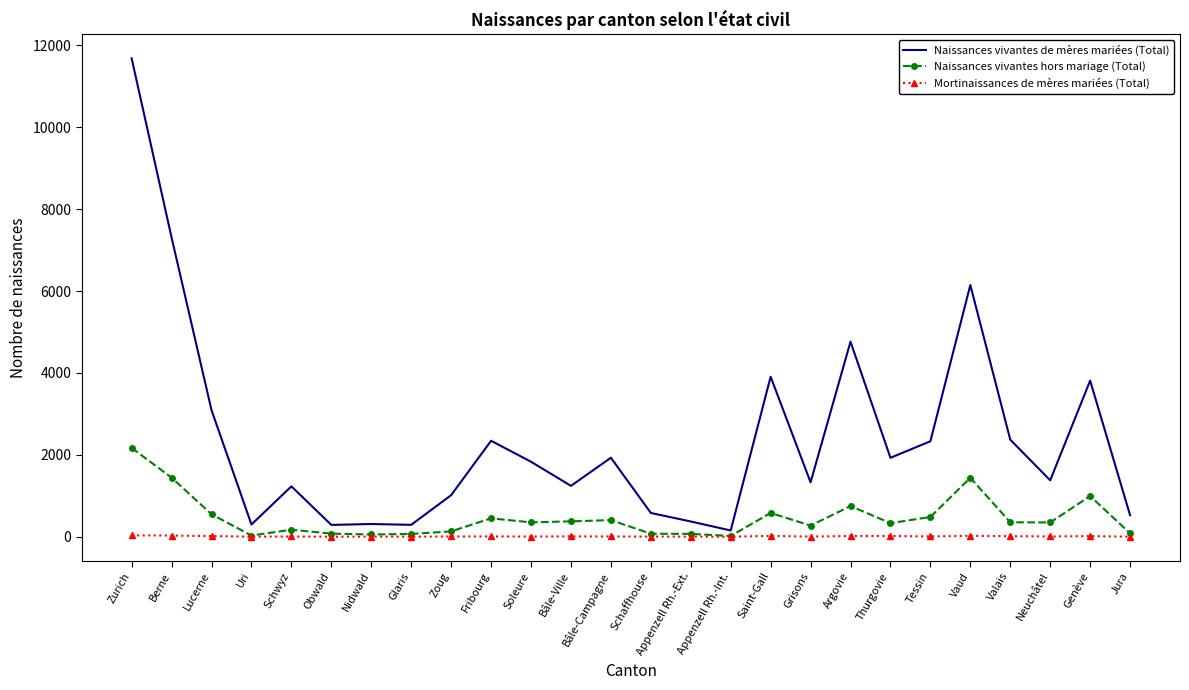

Which series has the largest range (max minus min)?

Naissances vivantes de mères mariées (Total)